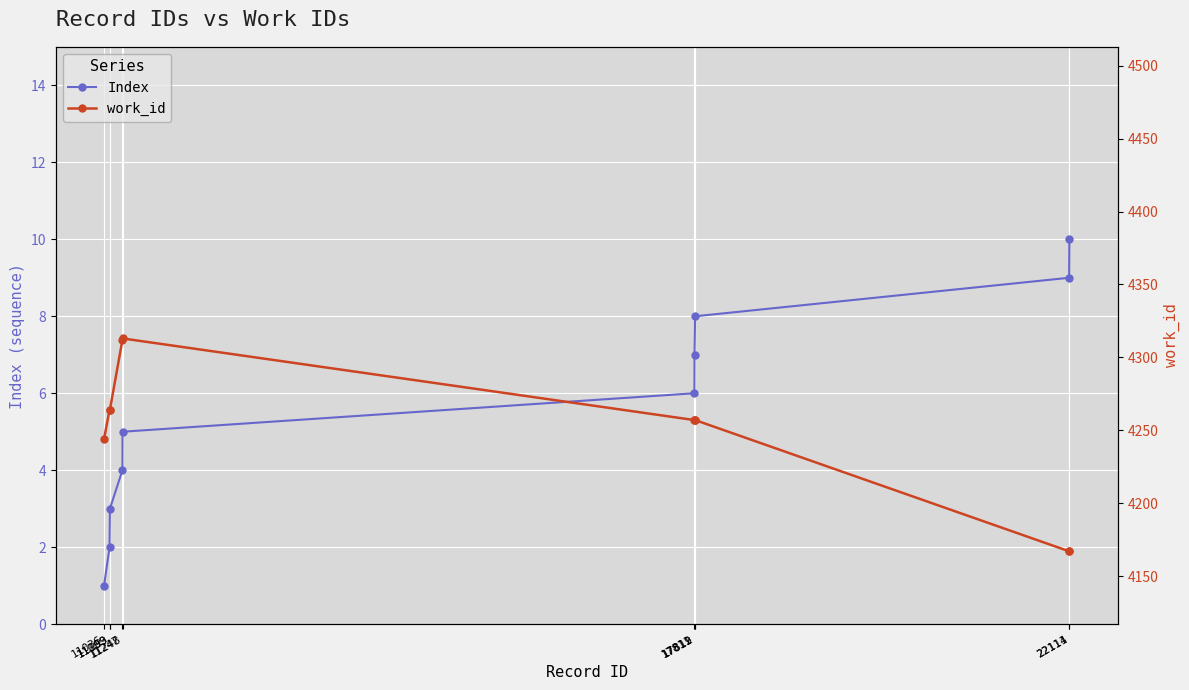

What is the difference between the maximum and minimum values in the work_id series?

146